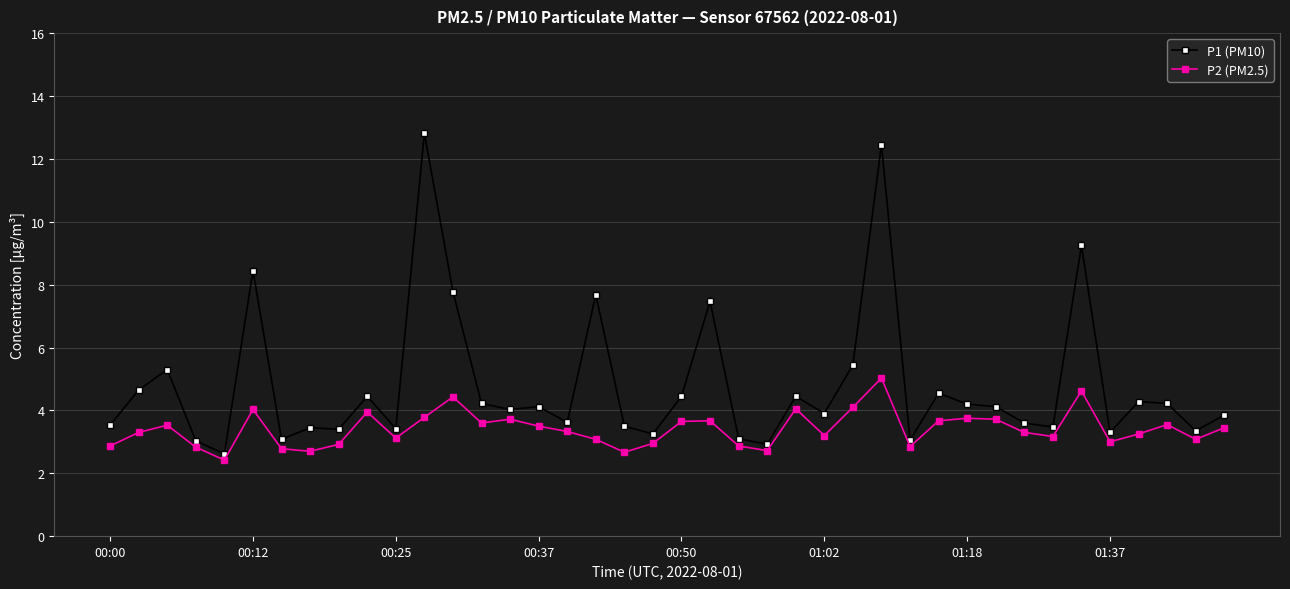

List the series in order of their peak value, highest first.

P1 (PM10), P2 (PM2.5)